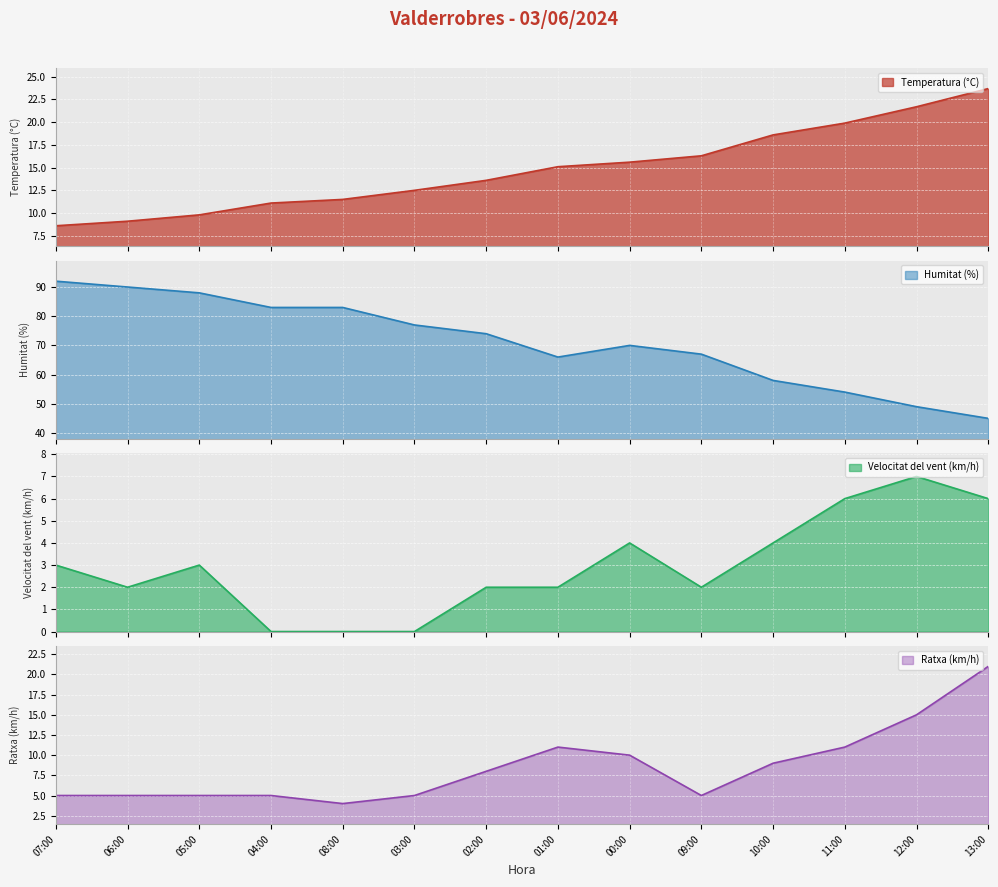

Does the chart display data point markers on the line(s)?

No